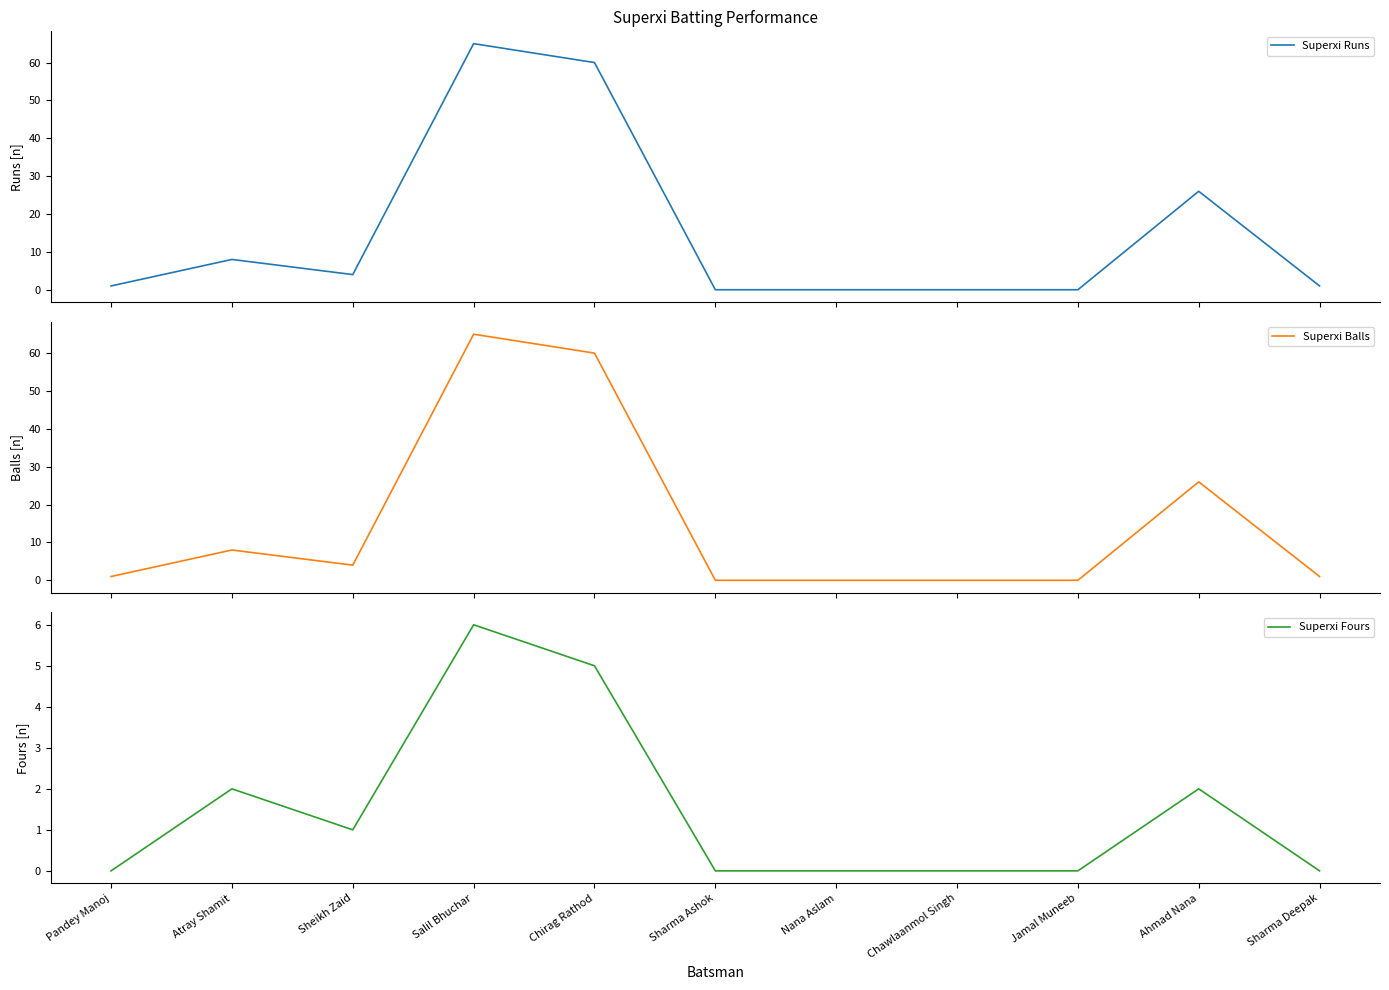

What is the difference between the Superxi Runs values at Pandey Manoj and Jamal Muneeb?

1